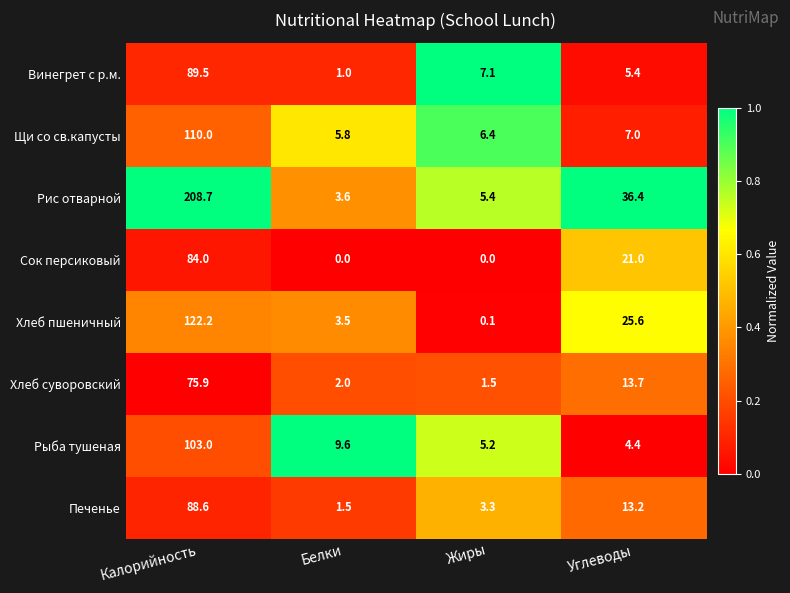

Where is Печенье nearest to the value 45?

Углеводы